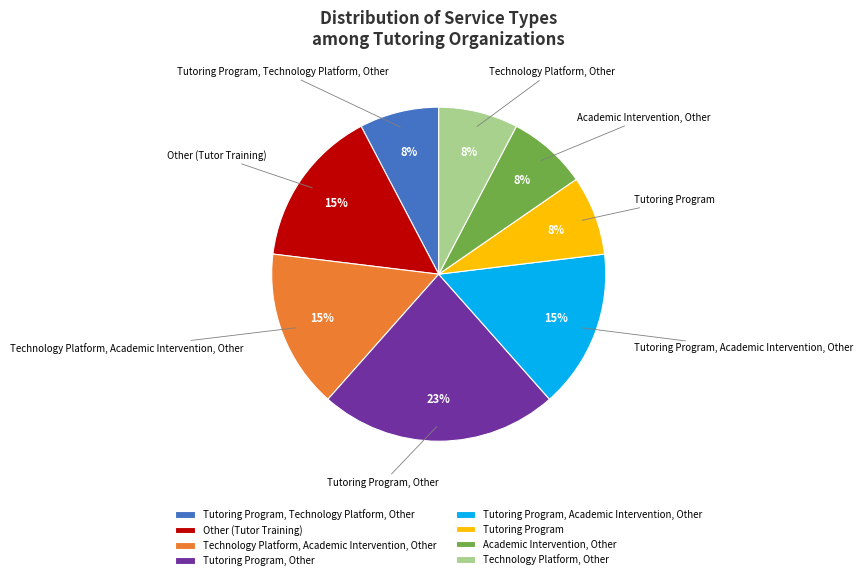

Does Technology Platform, Other represent more than half of the total?

No